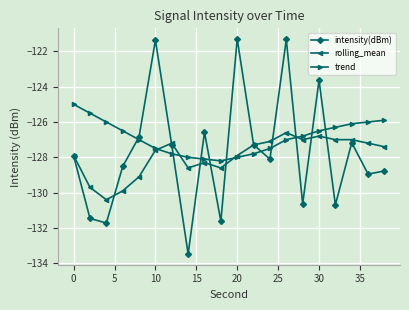

What is the minimum value for trend?

-128.2